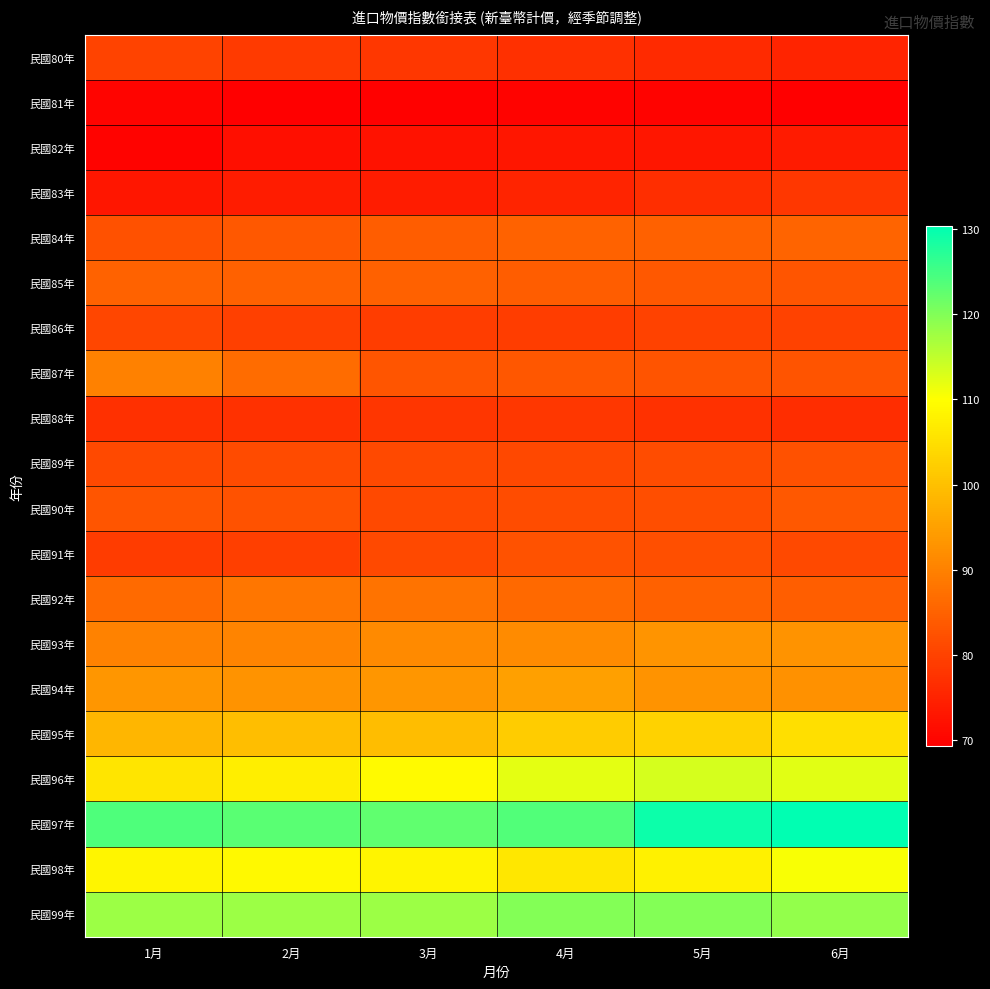

What is the smallest value displayed?

69.3